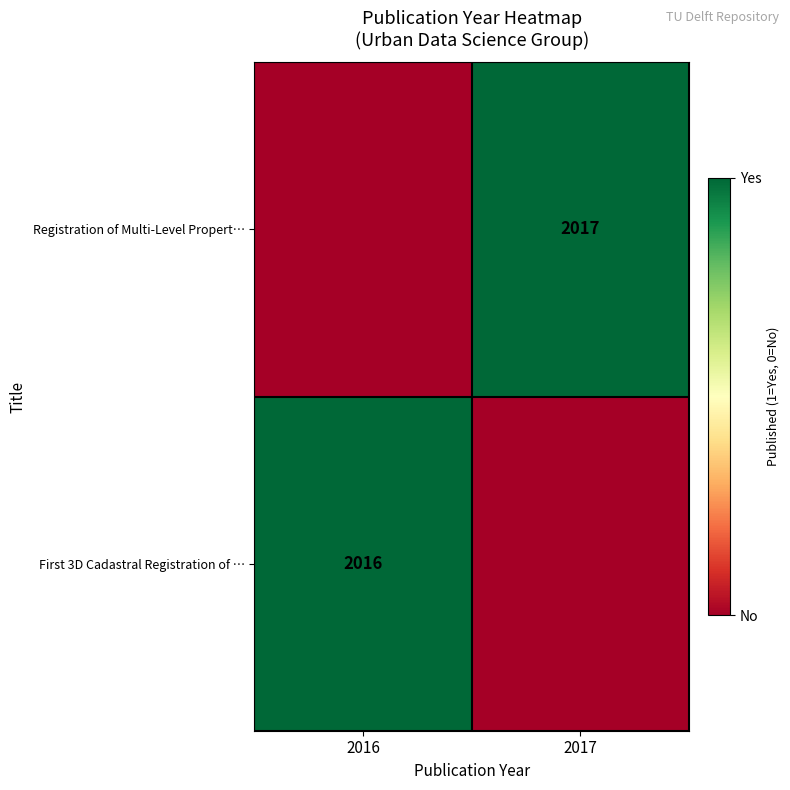

True or false: Registration of Multi-Level Propert… has a value of 2017 at 2017.

True